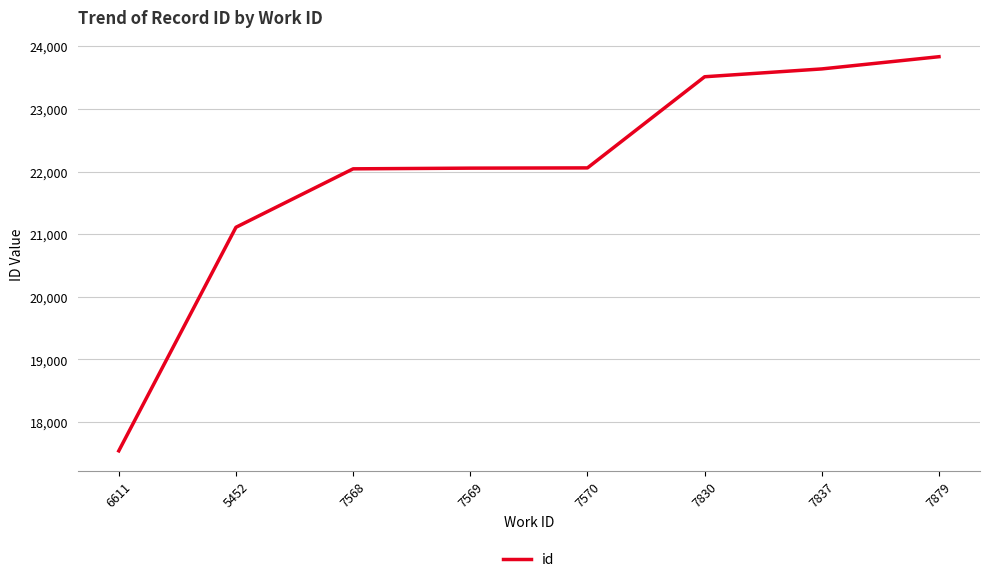

Between 7830 and 5452, which is larger?

7830